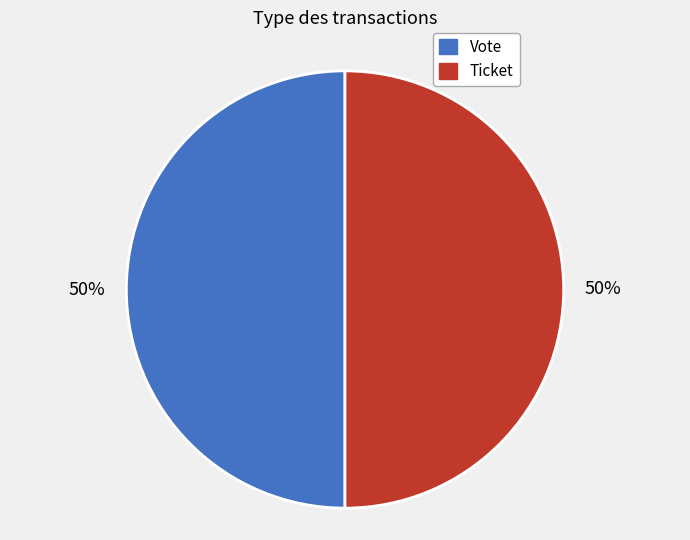

Is the sum of Ticket and Vote greater than half?

Yes